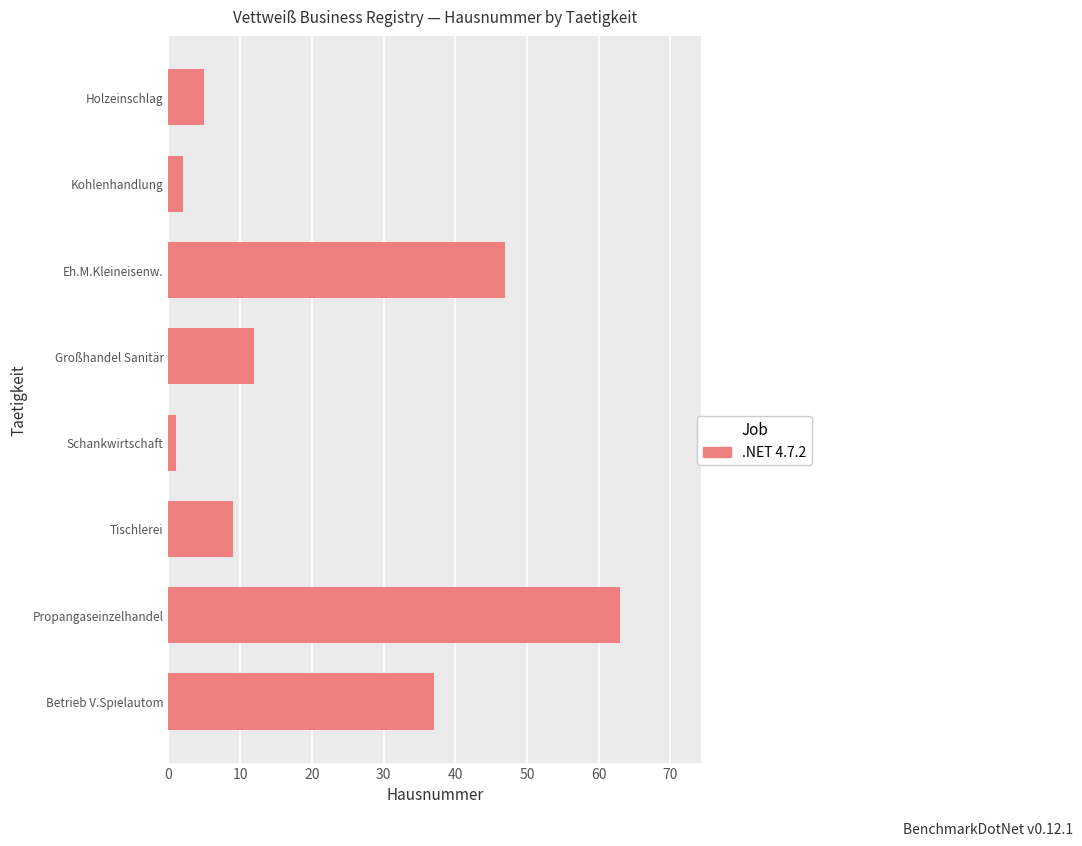

Rank the categories by value from lowest to highest.

Schankwirtschaft, Kohlenhandlung, Holzeinschlag, Tischlerei, Großhandel Sanitär, Betrieb V.Spielautom, Eh.M.Kleineisenw., Propangaseinzelhandel